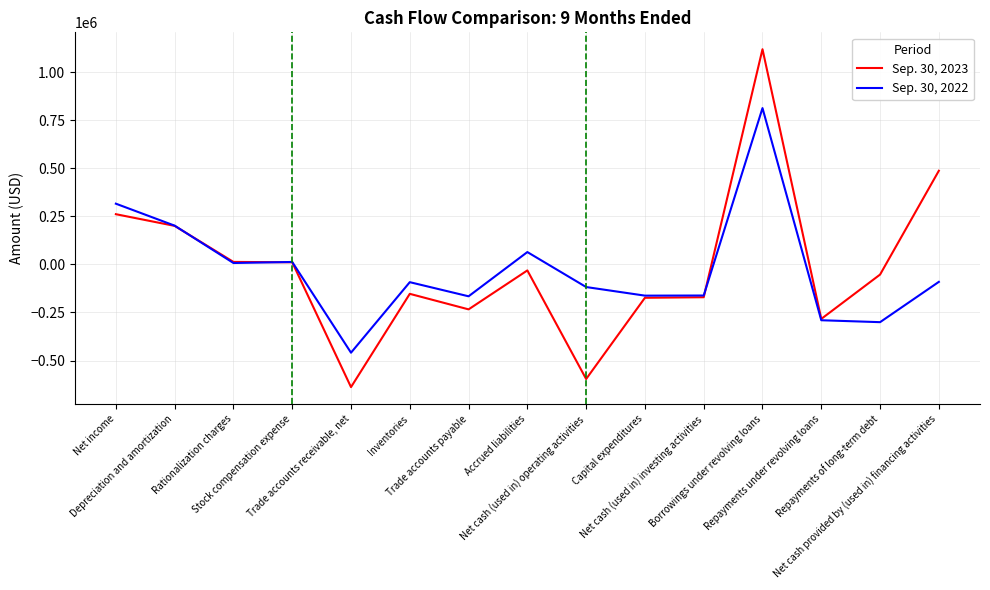

List the series in order of their peak value, highest first.

Sep. 30, 2023, Sep. 30, 2022